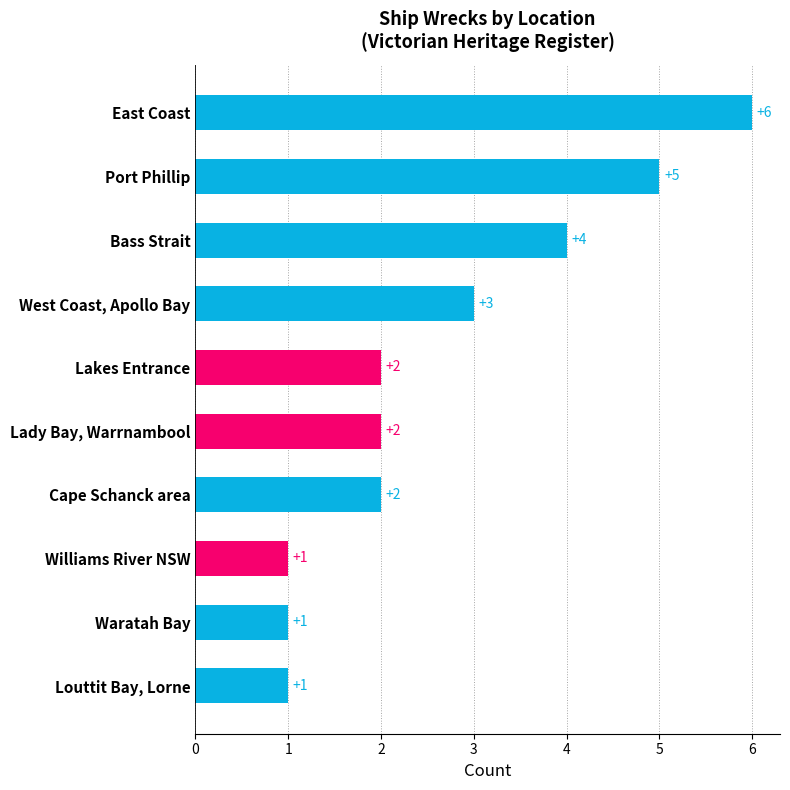

Is it true that the value at Port Phillip is 8?

False